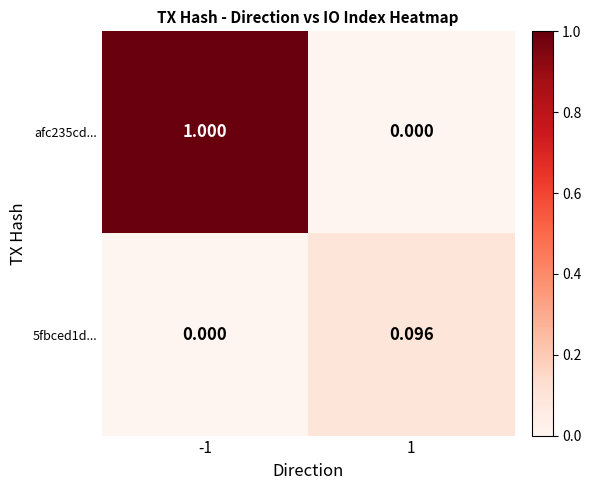

Rank the series by their average value, from lowest to highest.

5fbced1d..., afc235cd...